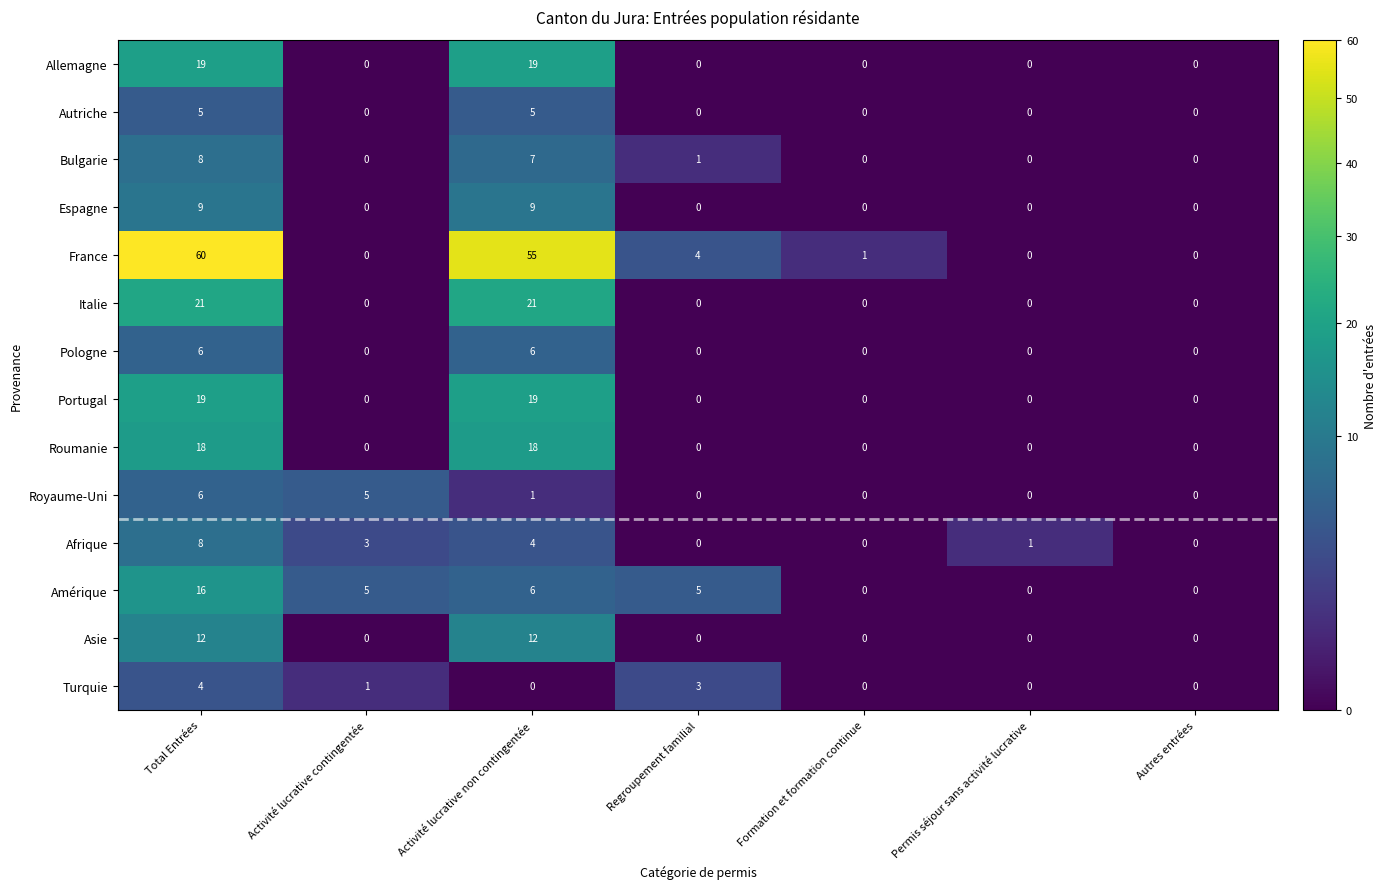

At which category is the sum across all series the highest?

Total Entrées